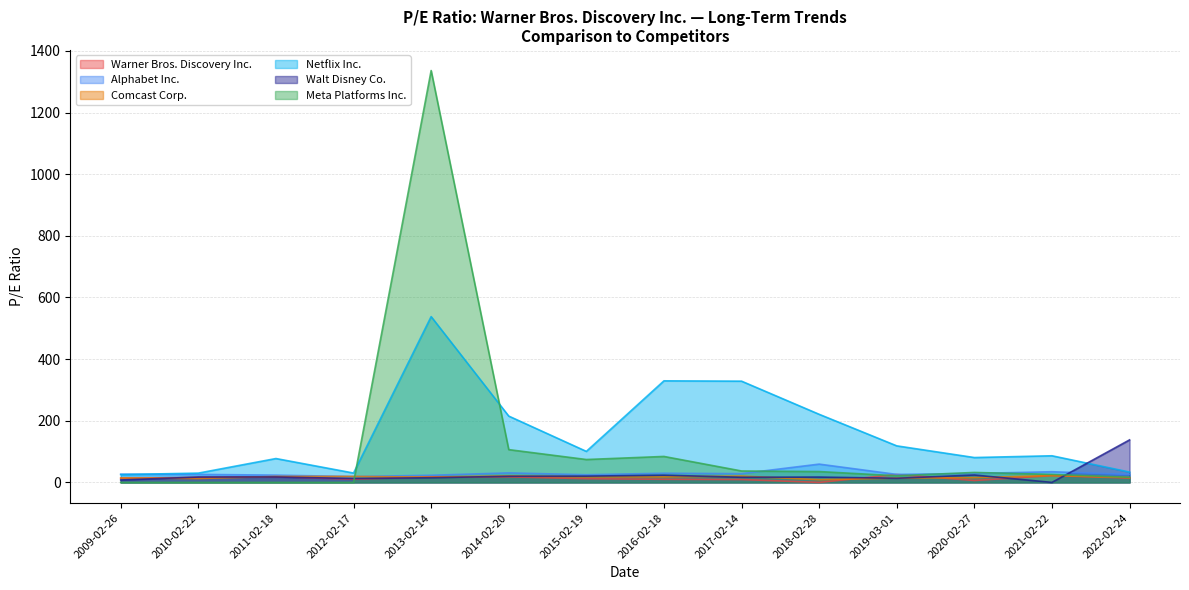

Count the number of data series in this chart.

6